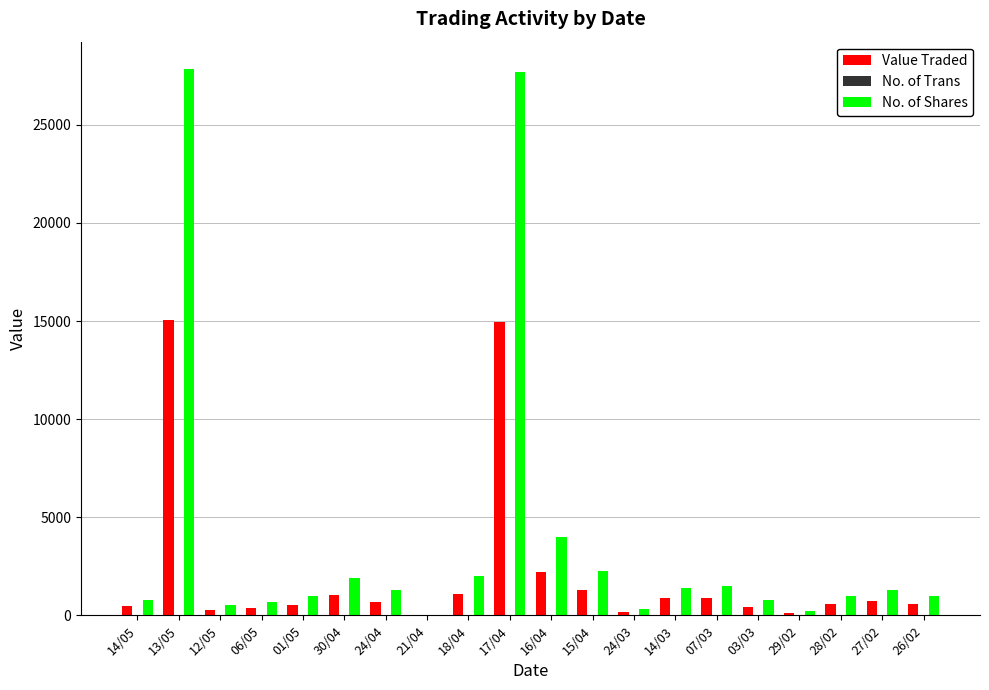

What is the sum of all No. of Shares values?

77464